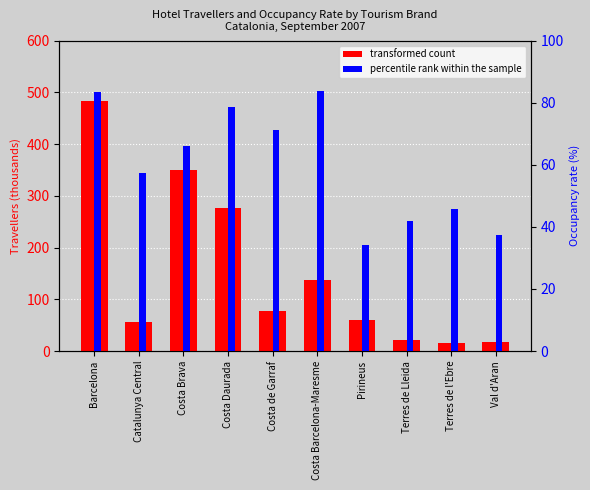

At Val d'Aran, list the series in order from largest to smallest.

percentile rank within the sample, transformed count